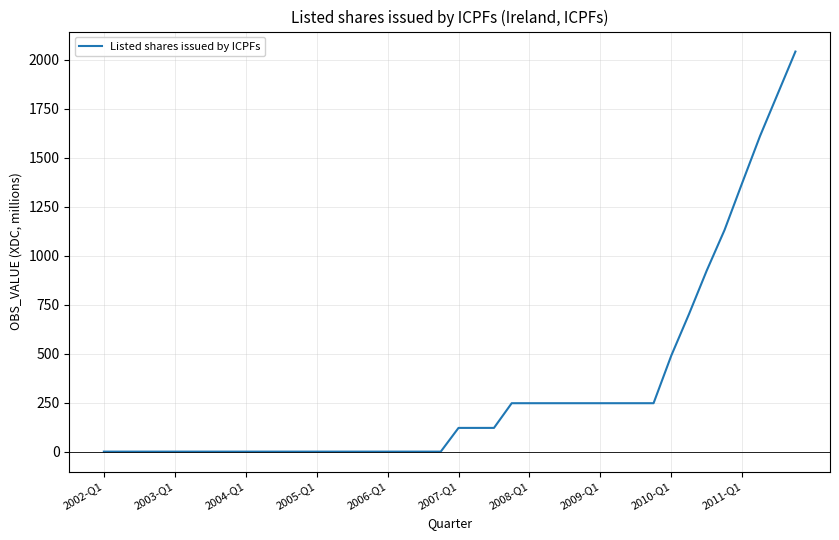

What is the maximum value shown in the chart?

2041